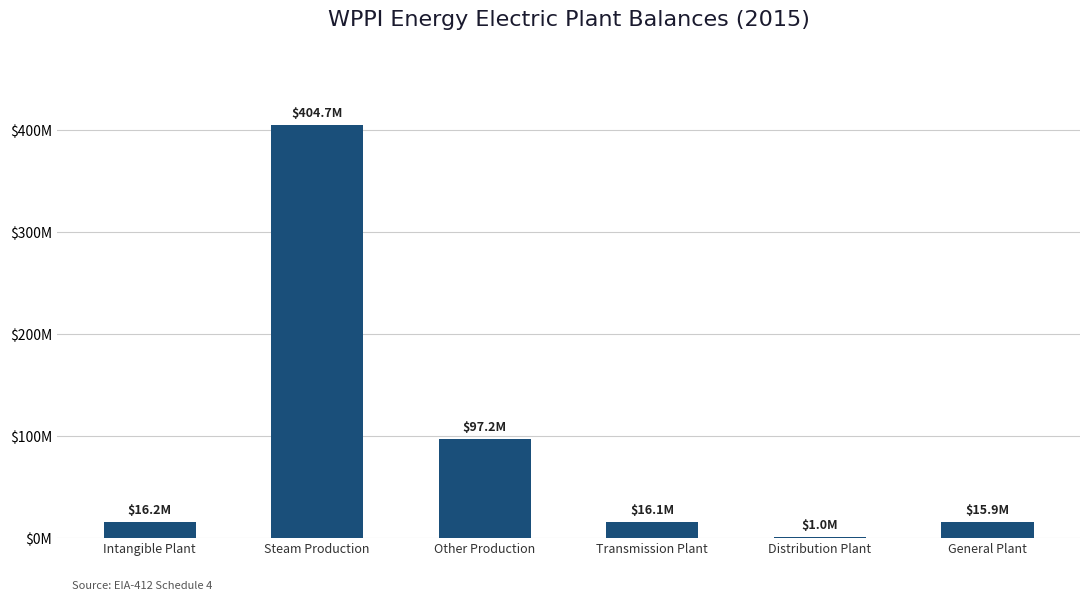

Which label corresponds to the smallest value in the chart?

Distribution Plant